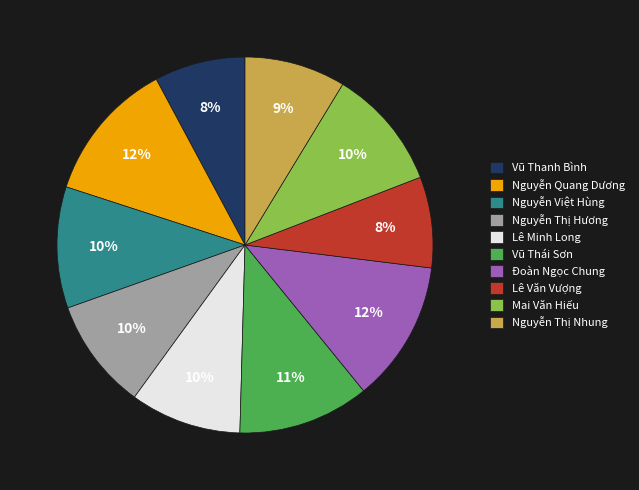

Which has a higher value, Mai Văn Hiếu or Đoàn Ngọc Chung?

Đoàn Ngọc Chung